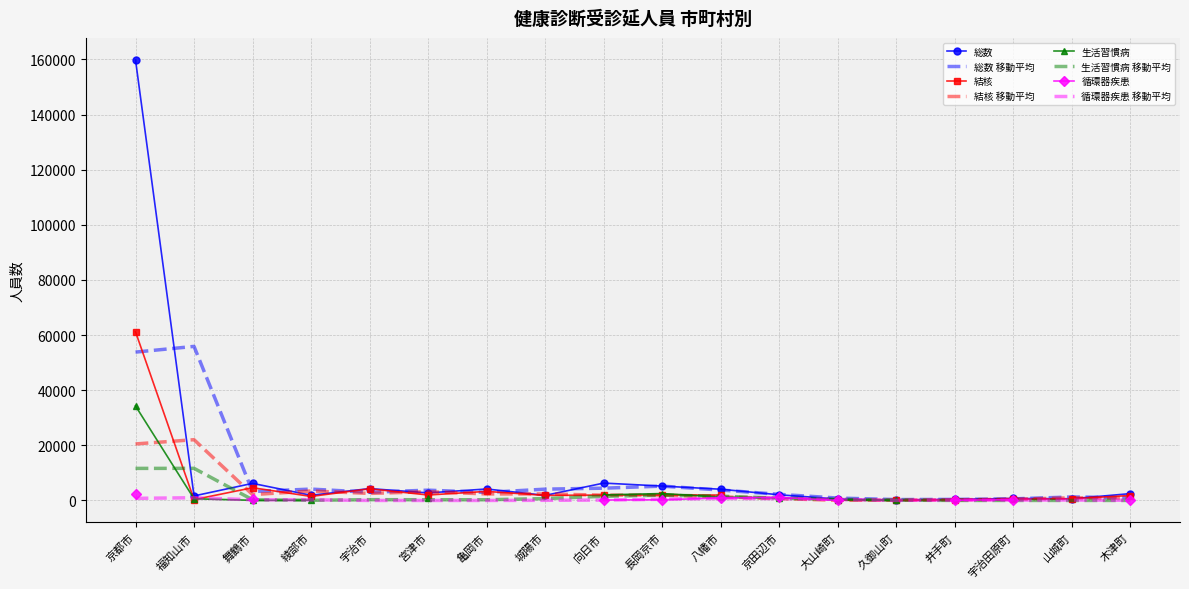

What is the difference between the maximum and minimum values in the 生活習慣病 series?

34273